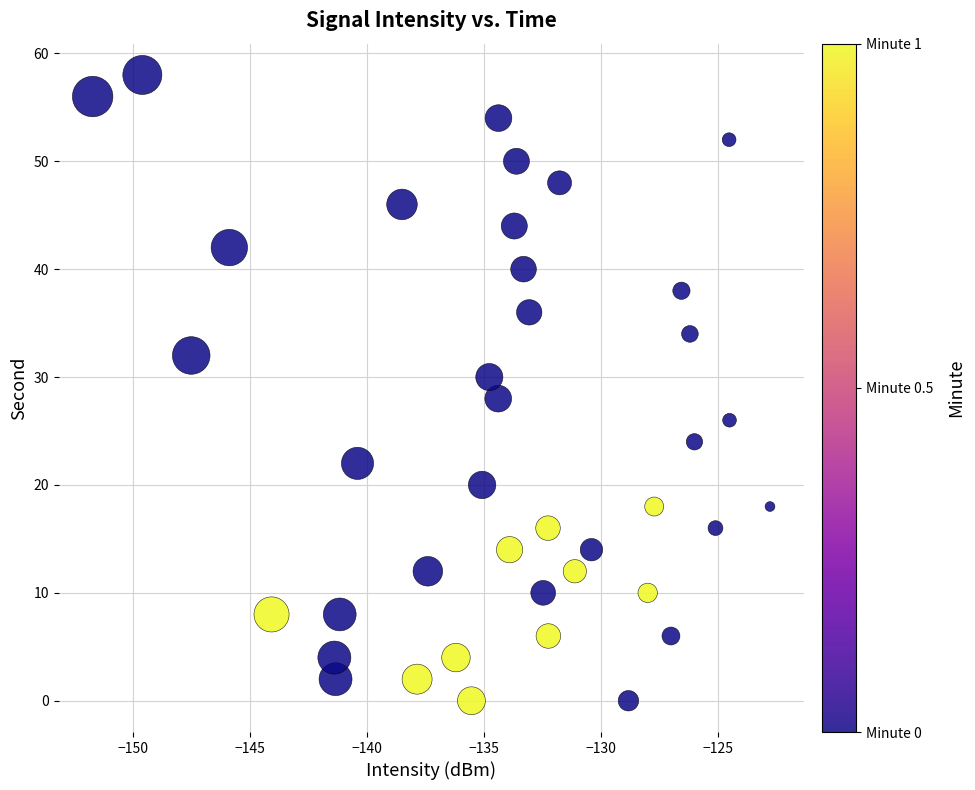

What is the range of Y values (max minus min)?

58